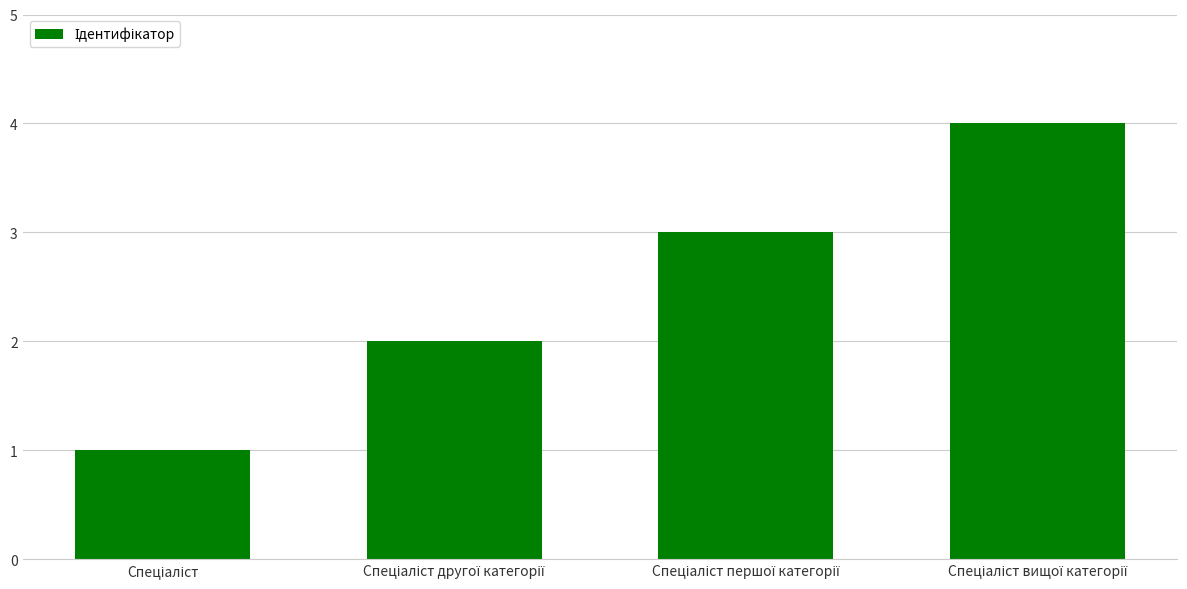

What is the maximum value shown in the chart?

4